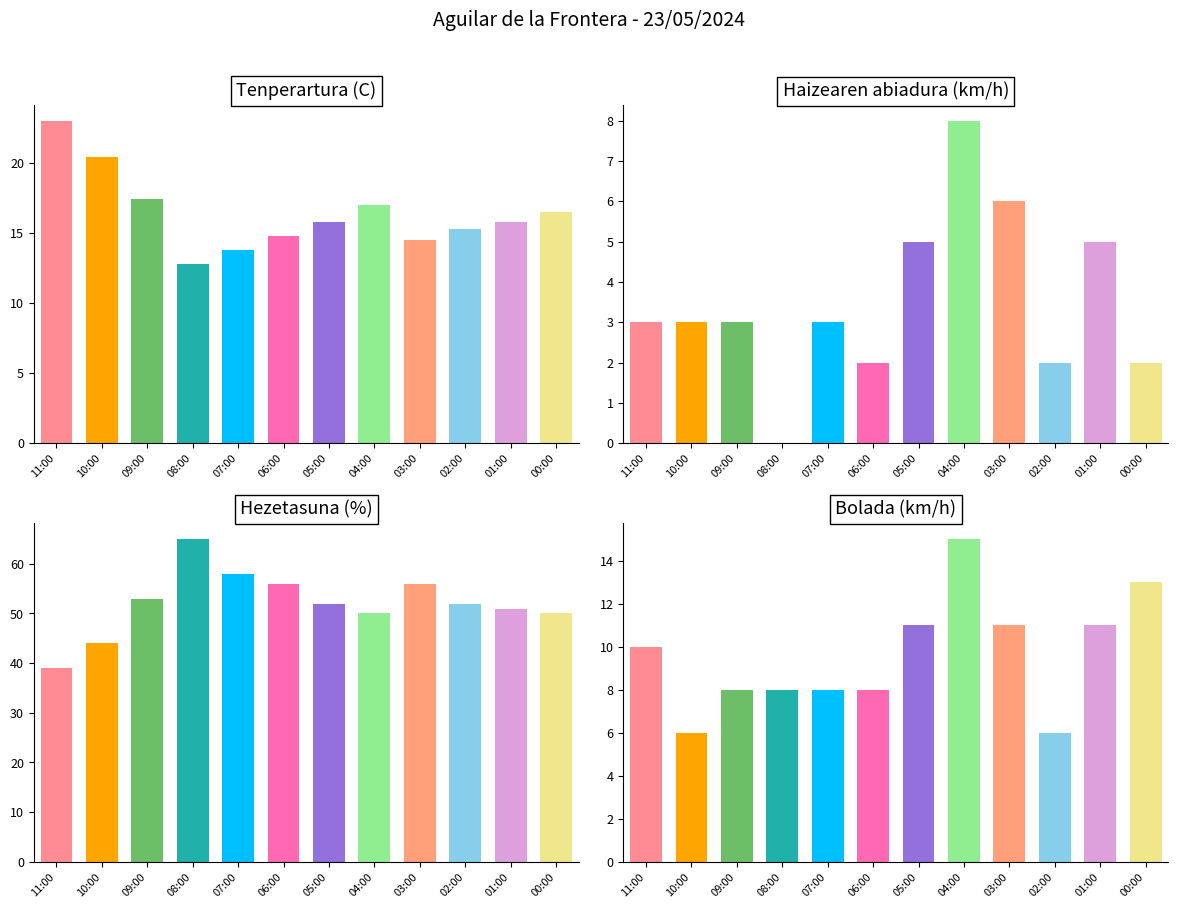

At which label does Haizearen abiadura (km/h) reach its peak?

04:00